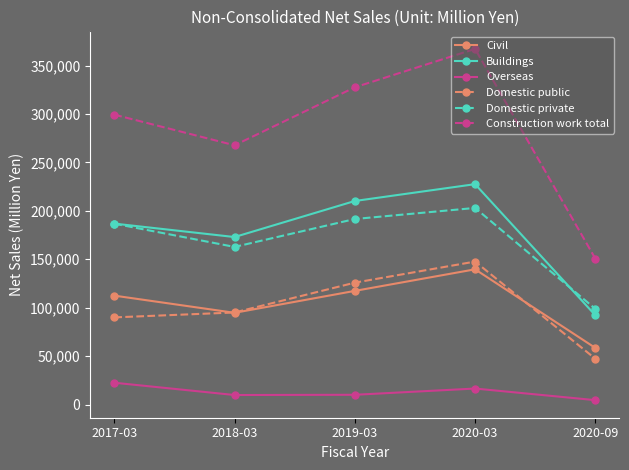

Where is Construction work total nearest to the value 258882?

2018-03